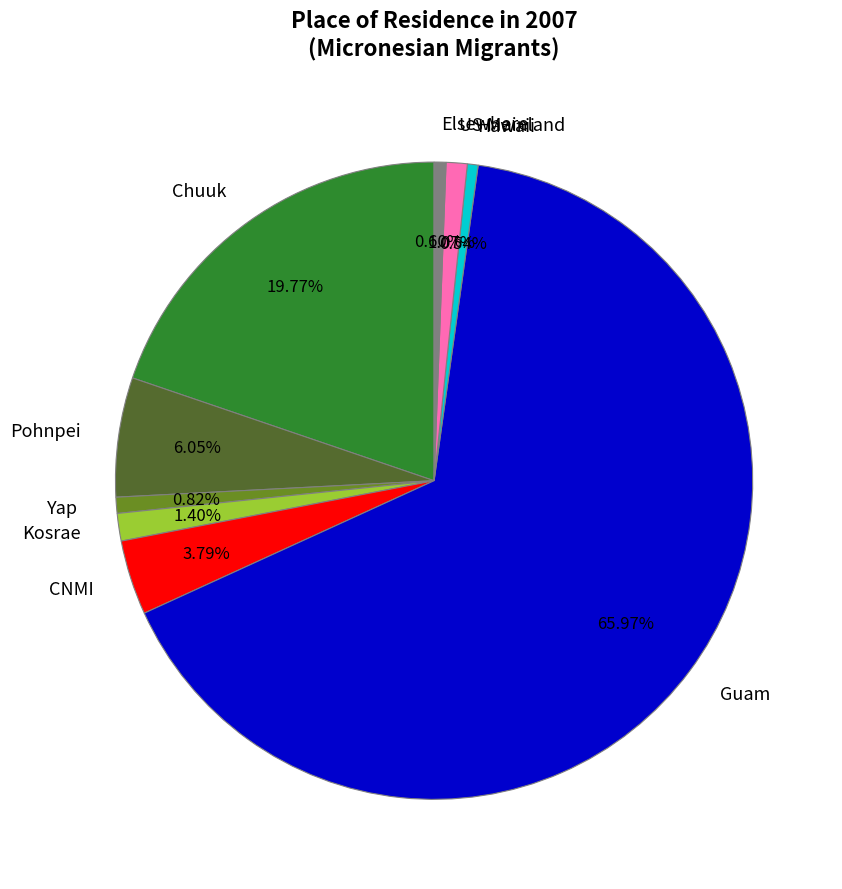

The Kosrae slice represents 11% of the pie. True or false?

False